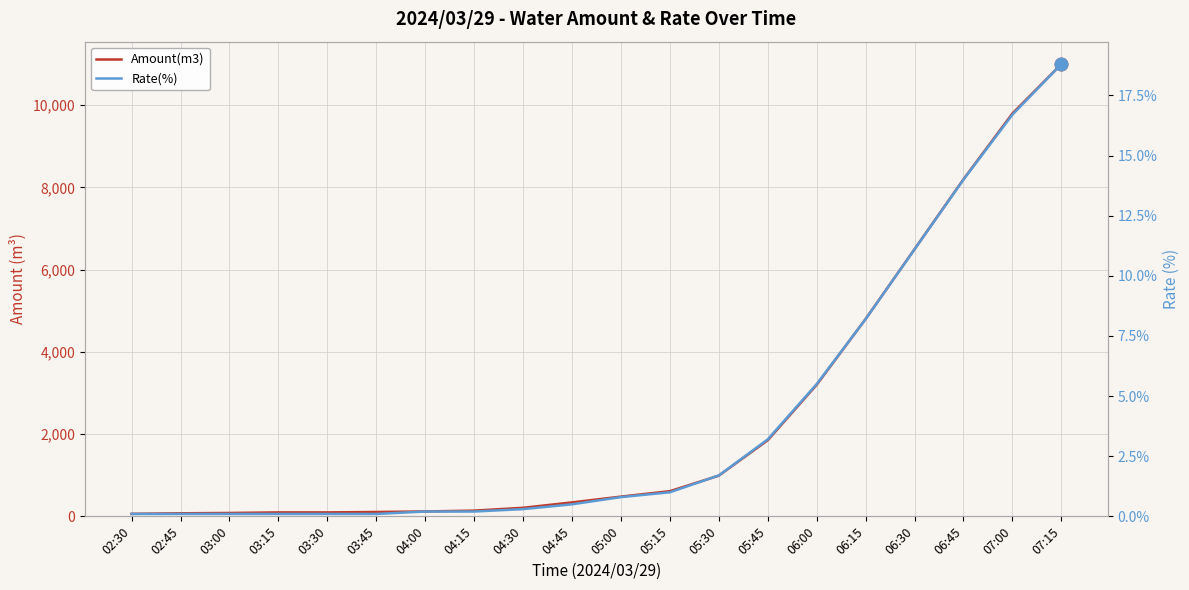

Reading left to right, transcribe all the data shown in this chart.

Amount(m3): 61.0	74.0	82.0	96.0	96.0	106.0	119.0	139.0	208.0	339.0	480.0	612.0	990.0	1851.0	3200.0	4800.0	6500.0	8200.0	9800.0	11000.0
Rate(%): 0.1	0.1	0.1	0.1	0.1	0.1	0.2	0.2	0.3	0.5	0.8	1.0	1.7	3.2	5.5	8.2	11.1	14.0	16.7	18.8